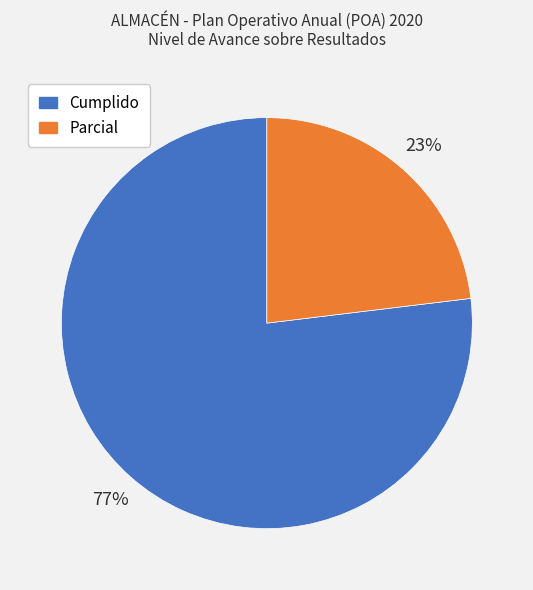

Does any single category account for the majority?

Yes